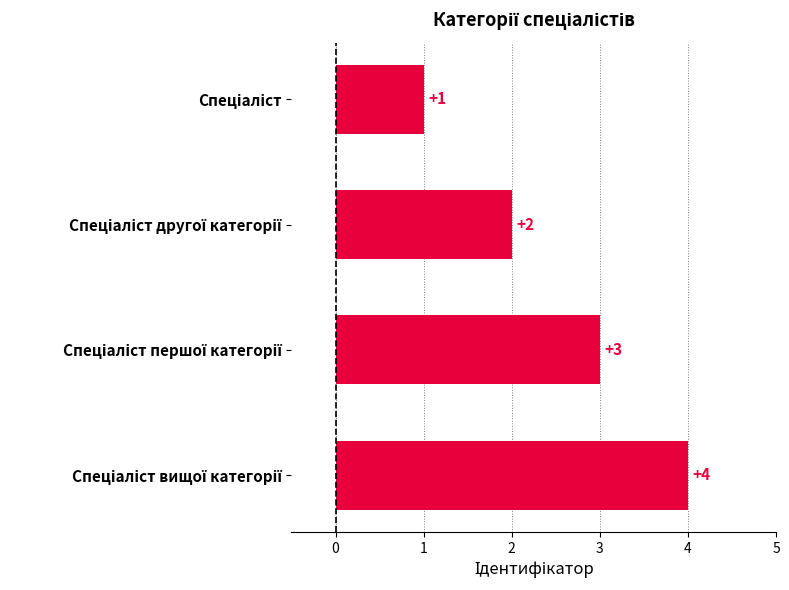

How many data points are less than 3?

2